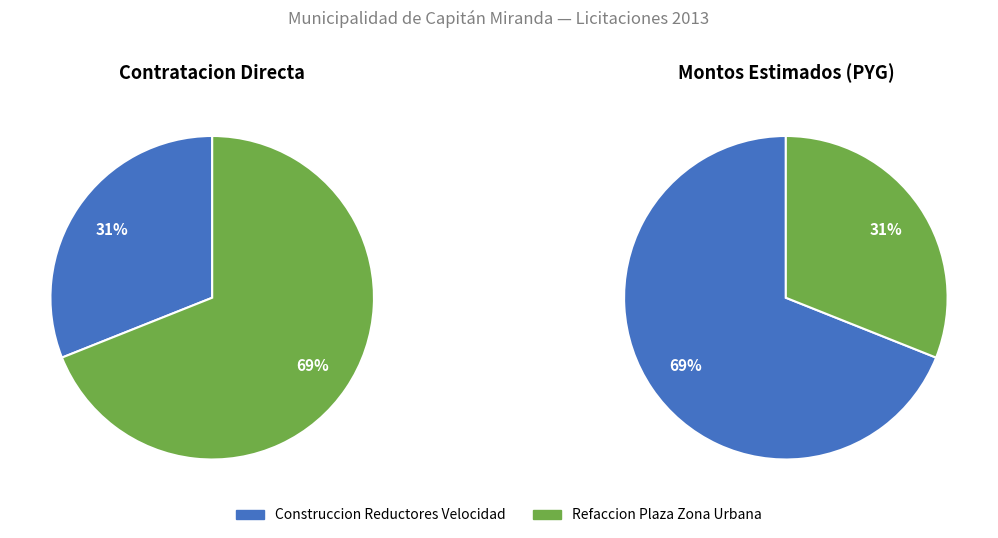

To the nearest percent, what percentage of the pie is Refaccion Plaza Zona Urbana?

69%